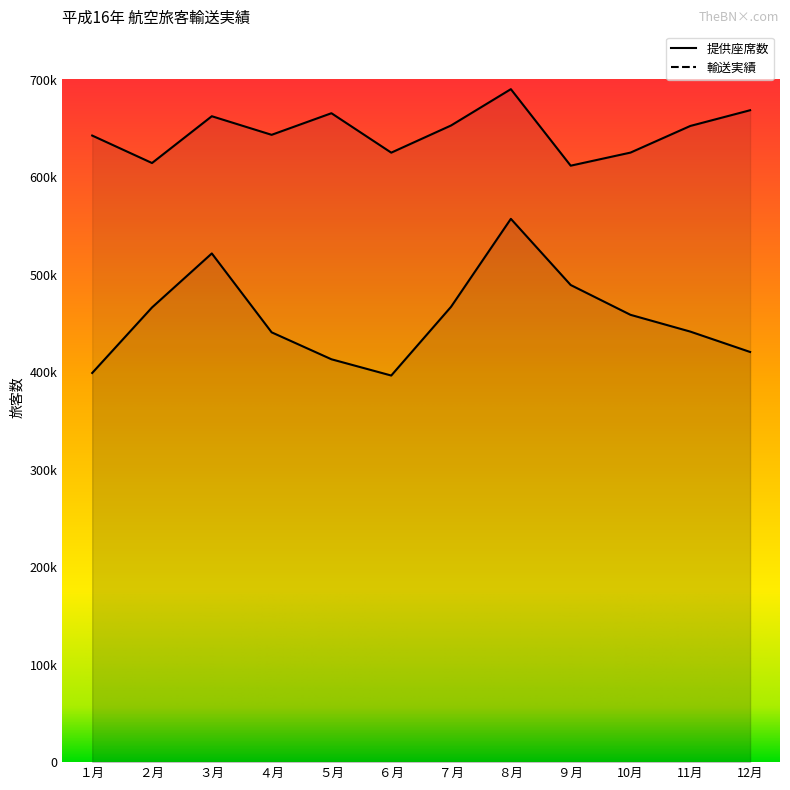

What is the total value across all series at ５月?

1079415